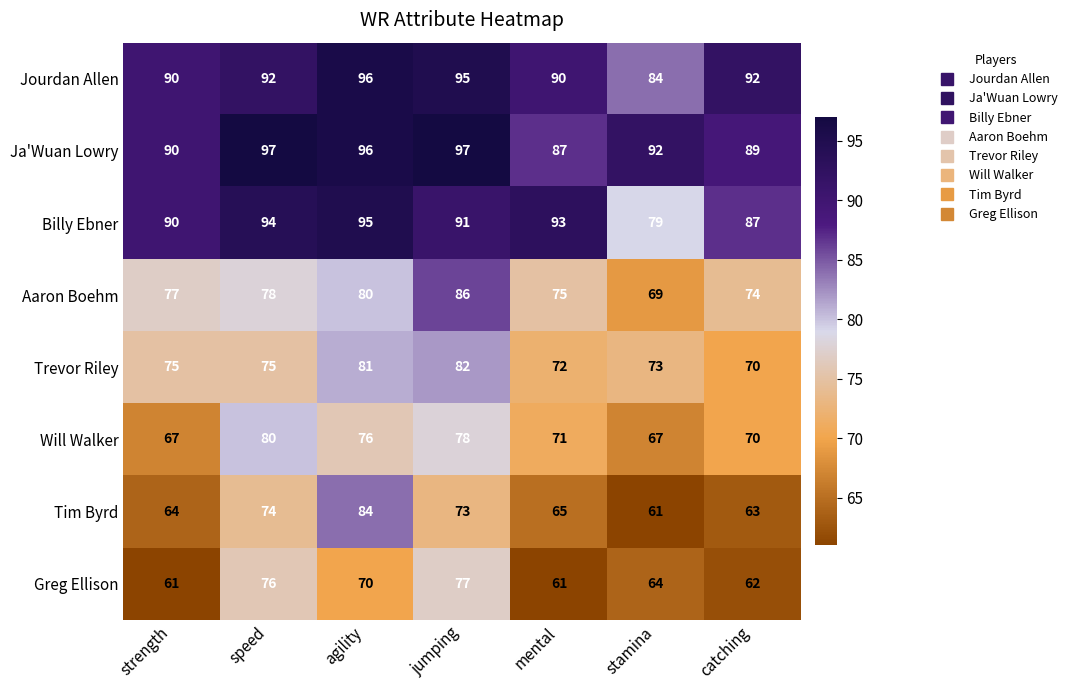

How many data points does each series have?

7